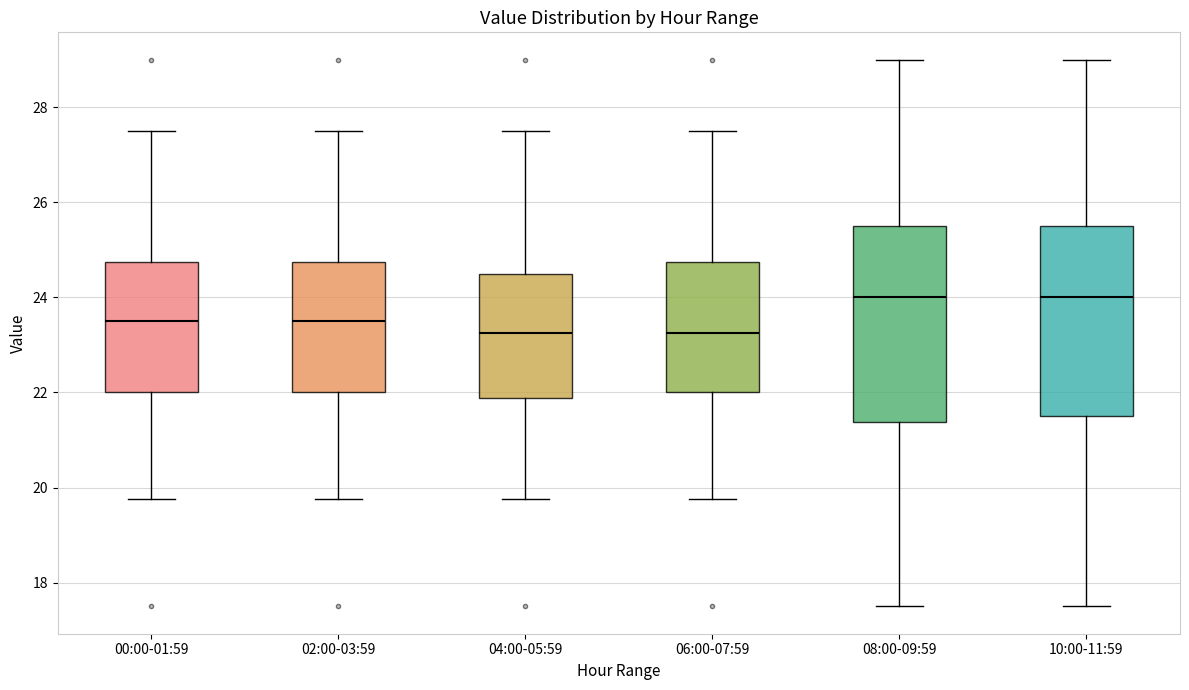

Reading left to right, read every box against the y-axis: the position of its median line, the range the box covers, and the ends of its whiskers. The values are not printed on the chart, so give them approximately, as read against the axis.

00:00-01:59: median 23.6, box 22.0 to 24.8, whiskers 19.8 to 27.6
02:00-03:59: median 23.6, box 22.0 to 24.8, whiskers 19.8 to 27.6
04:00-05:59: median 23.2, box 21.8 to 24.6, whiskers 19.8 to 27.6
06:00-07:59: median 23.2, box 22.0 to 24.8, whiskers 19.8 to 27.6
08:00-09:59: median 24.0, box 21.4 to 25.6, whiskers 17.6 to 29.0
10:00-11:59: median 24.0, box 21.6 to 25.6, whiskers 17.6 to 29.0